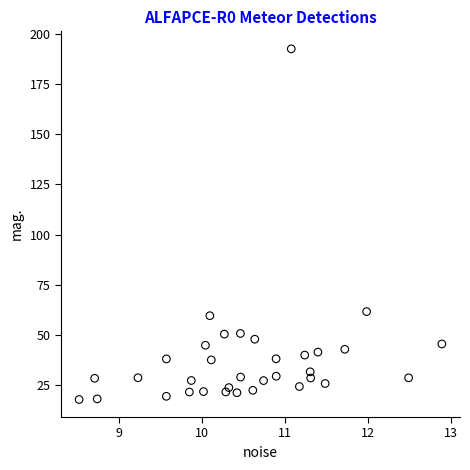

What is the range of Y values (max minus min)?

174.9